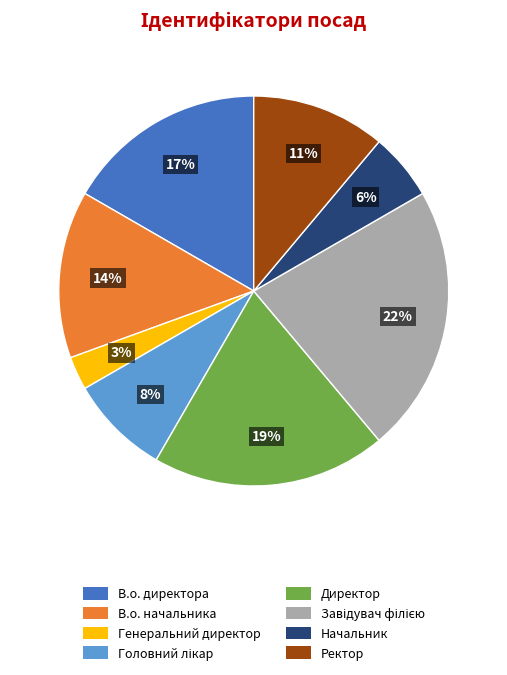

Which has a higher value, В.о. начальника or Ректор?

В.о. начальника